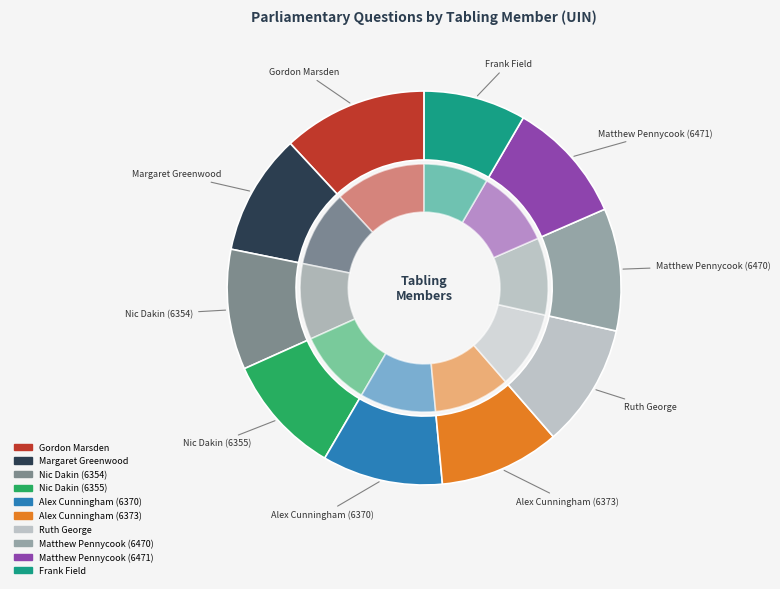

What is the total percentage of Frank Field and Margaret Greenwood?

18.3%